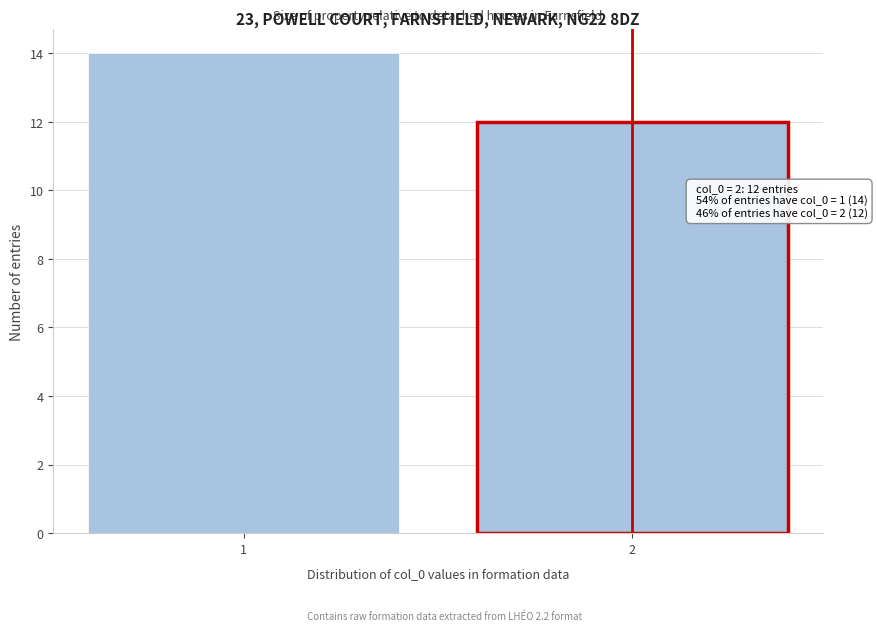

Reading left to right, what are all the values shown in this chart?

14	12